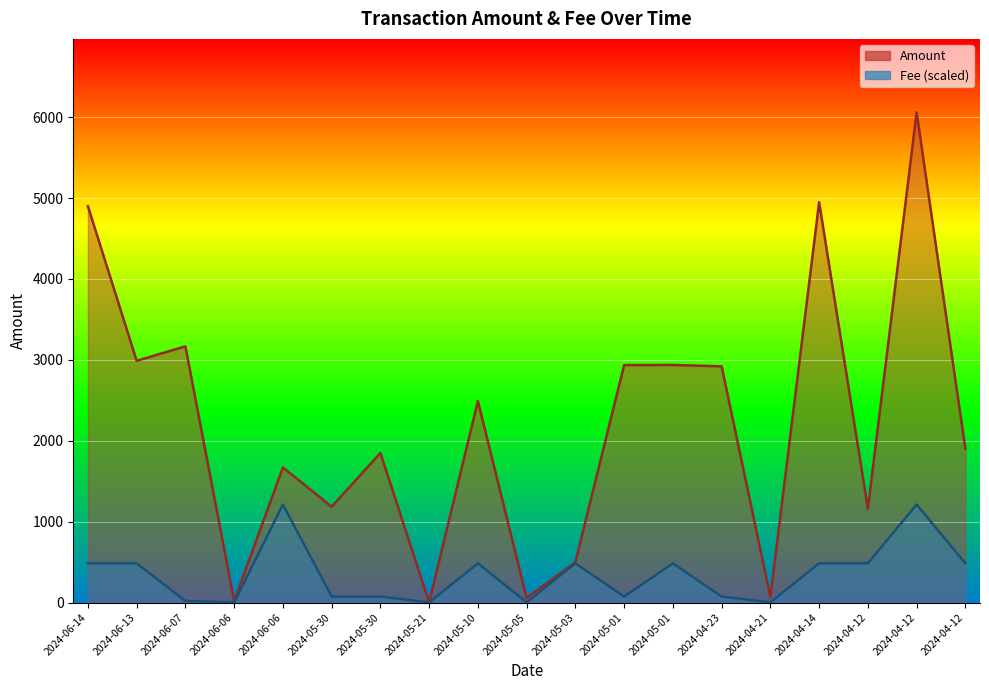

What is the sum of the Amount values at 2024-05-03 and 2024-05-05?

555.3